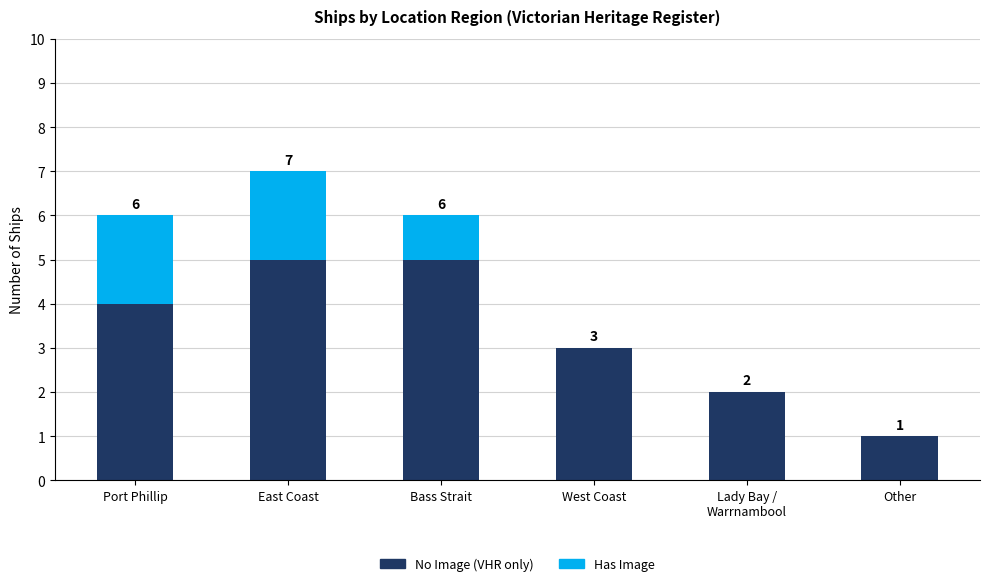

The No Image (VHR only) series shows 4 at Port Phillip. True or false?

True